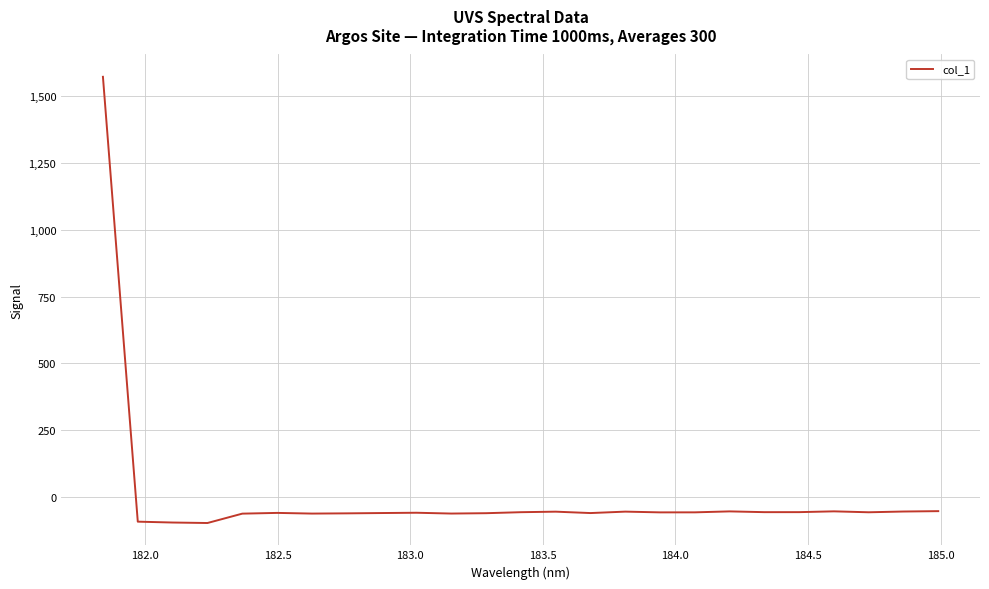

What is the smallest value displayed?

-96.5